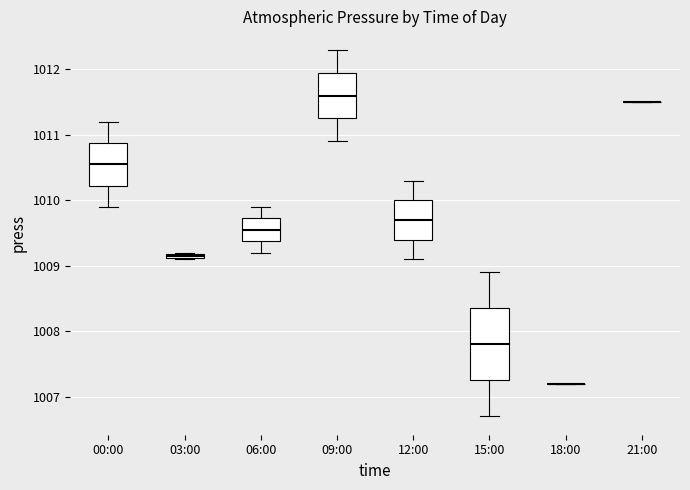

Which box is the tallest, from its lower edge to its upper edge?

15:00